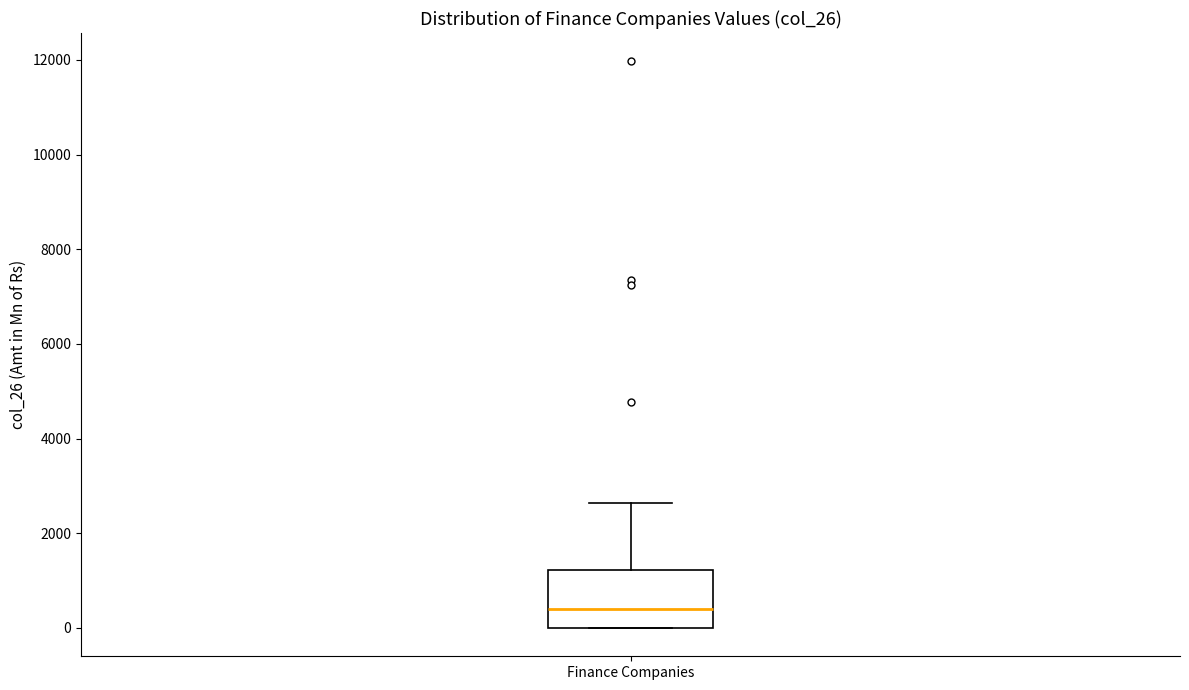

Read this box plot against the y-axis: the position of the median line, the range covered by the box, and the ends of both whiskers. The values are not printed on the chart, so give them approximately, as read against the axis.

median 400, box 0 to 1200, whiskers 0 to 2600